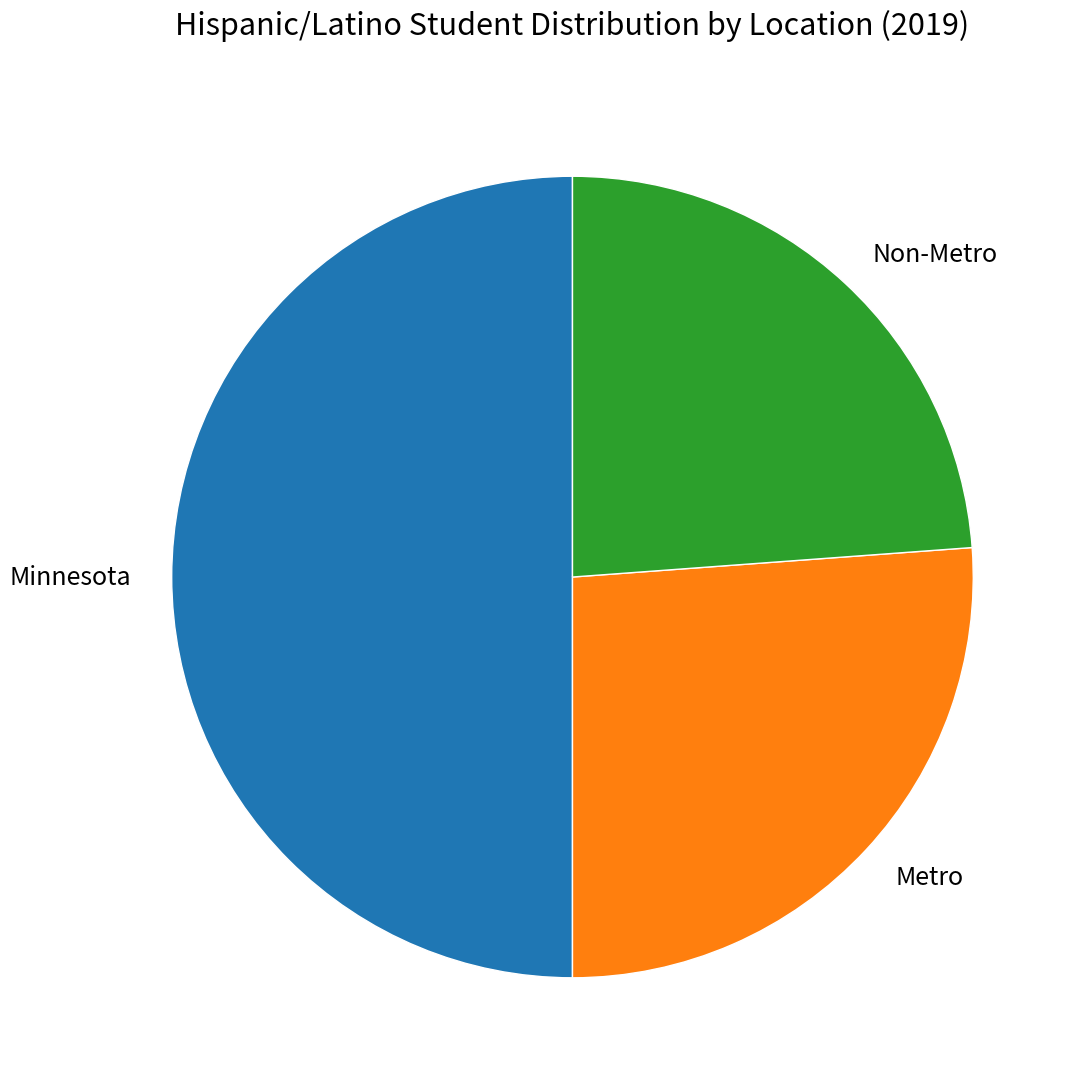

Which category has the biggest portion of the pie?

Minnesota